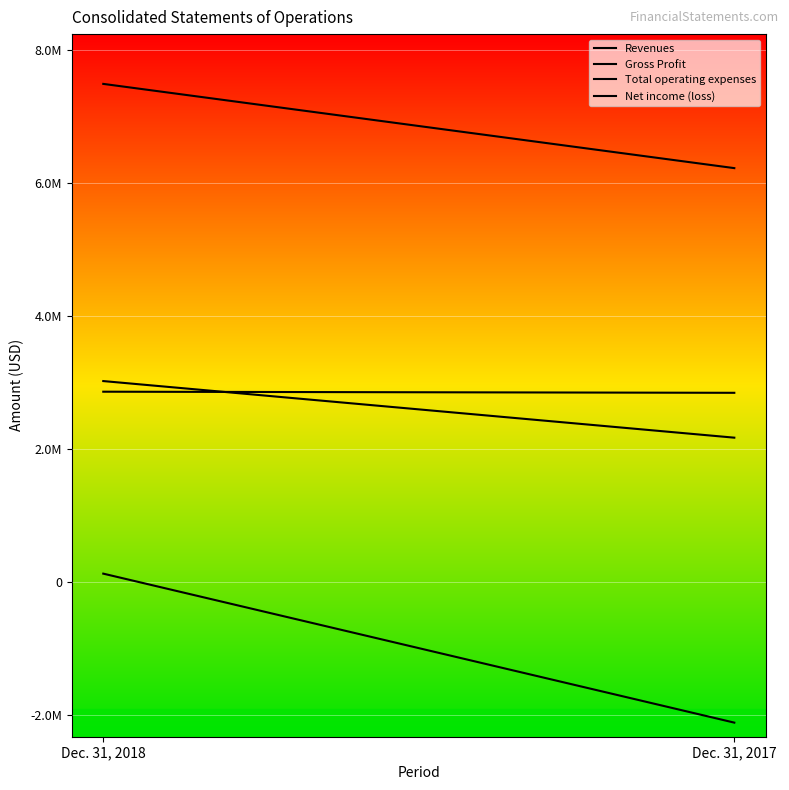

Which category has the highest value in the Revenues series?

Dec. 31, 2018